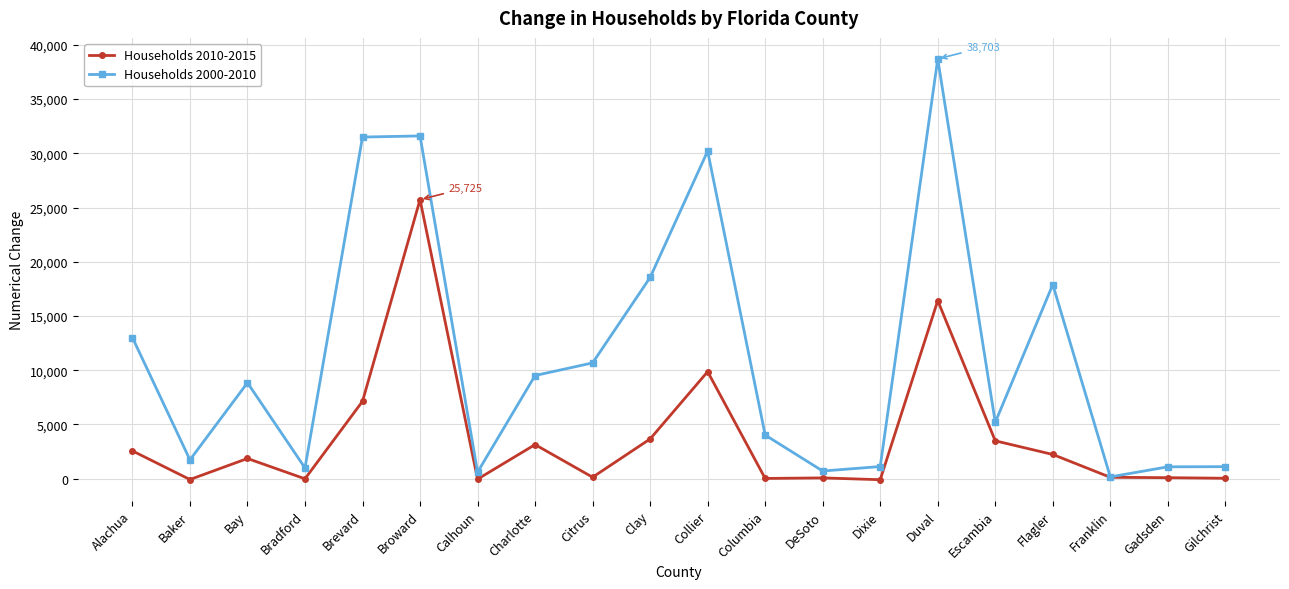

Where does the Households 2000-2010 series first go above 8841?

Alachua